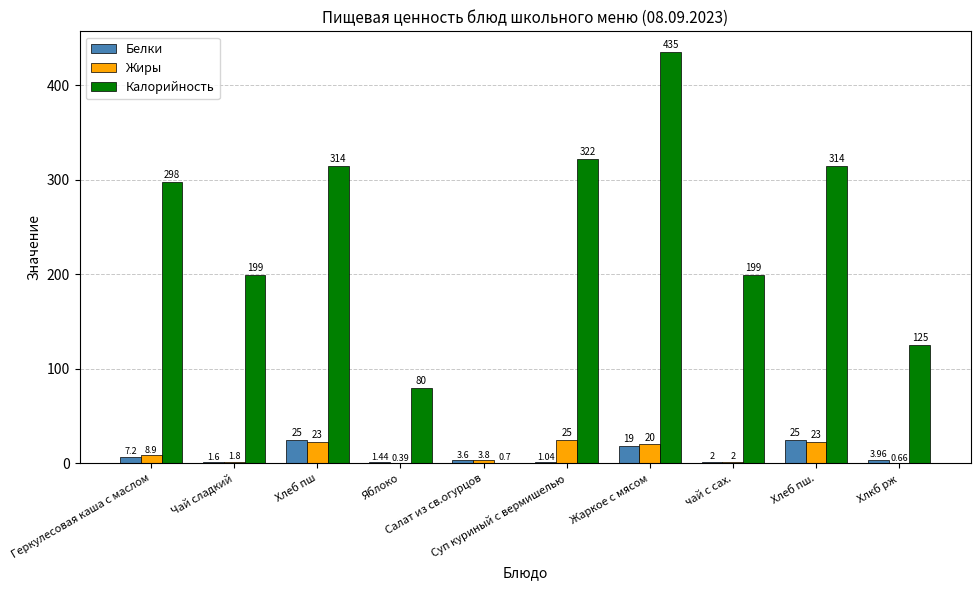

What is the approximate value of Калорийность at Чай сладкий?

199.0